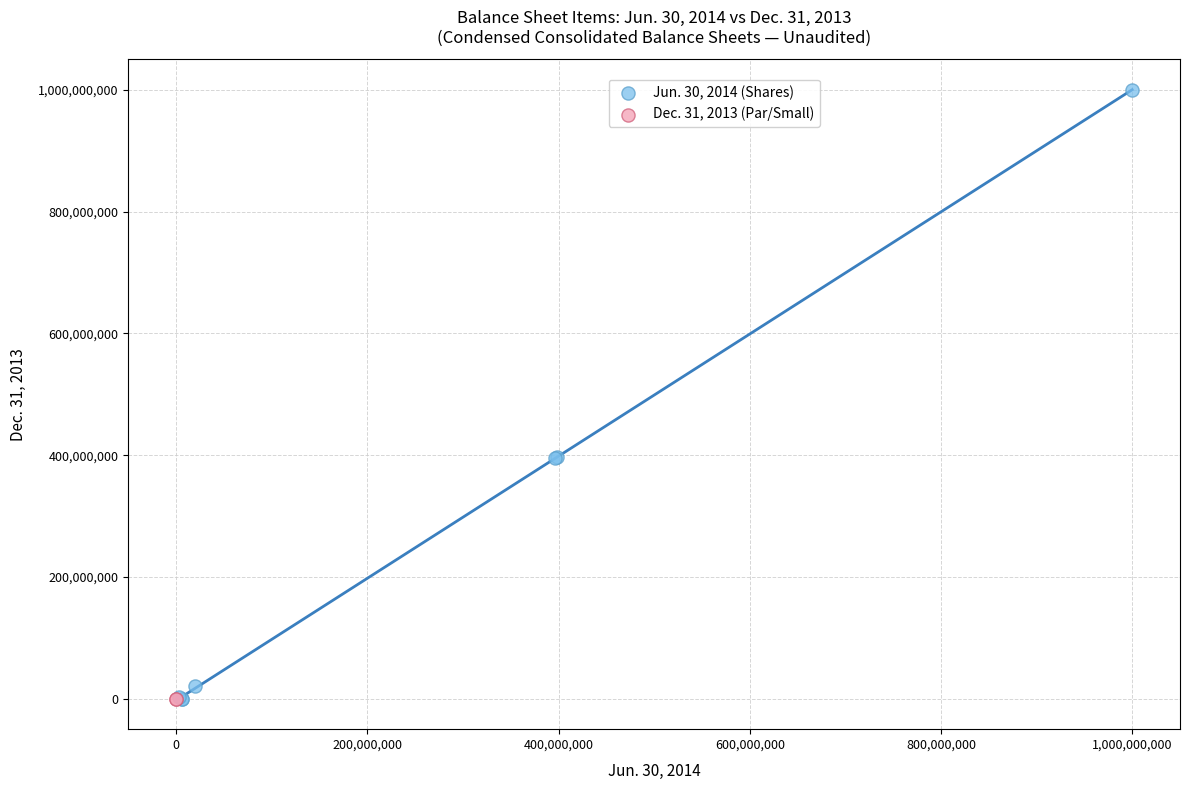

Which series contains the highest Y value?

Jun. 30, 2014 (Shares)